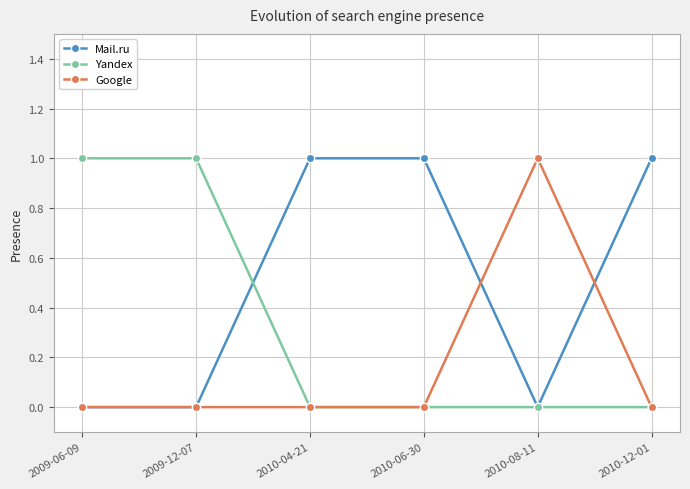

List the series in order of their overall mean, highest first.

Mail.ru, Yandex, Google